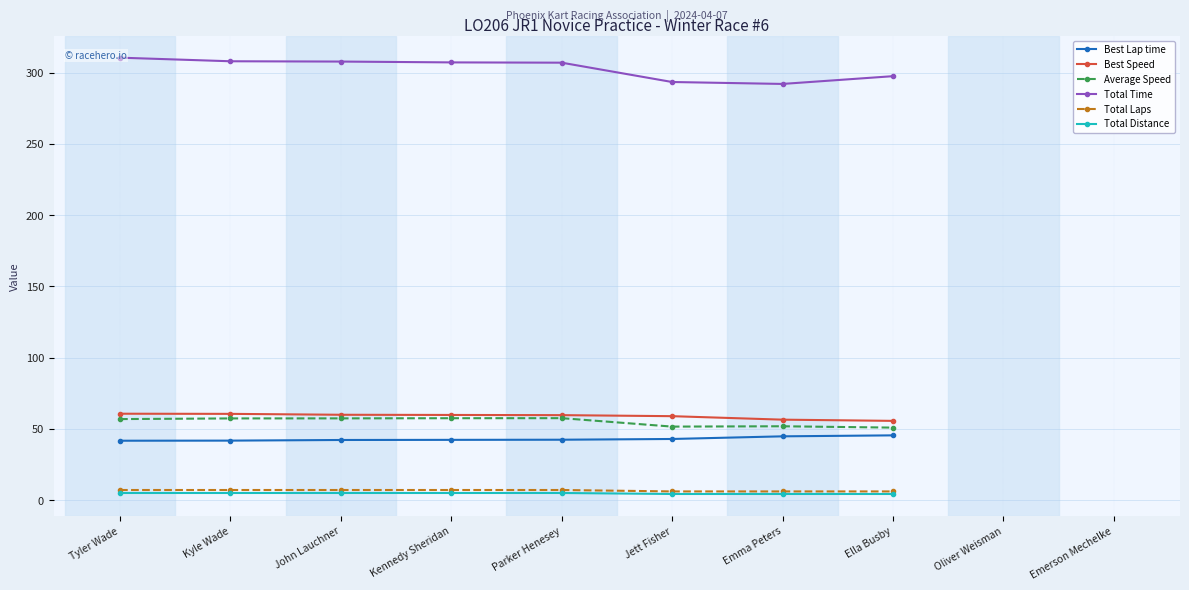

At Kennedy Sheridan, list the series in order from largest to smallest.

Total Time, Best Speed, Average Speed, Best Lap time, Total Laps, Total Distance